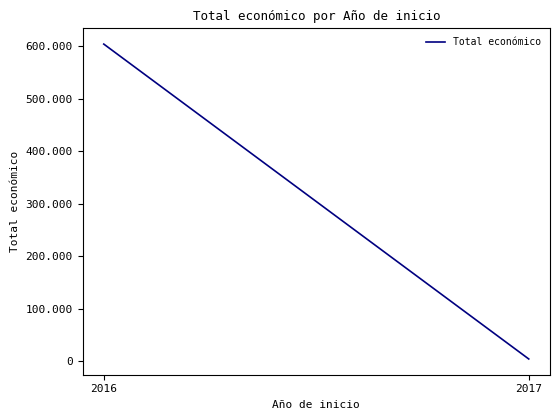

Approximately how many times larger is the value at 2016 compared to 2017?

137.3